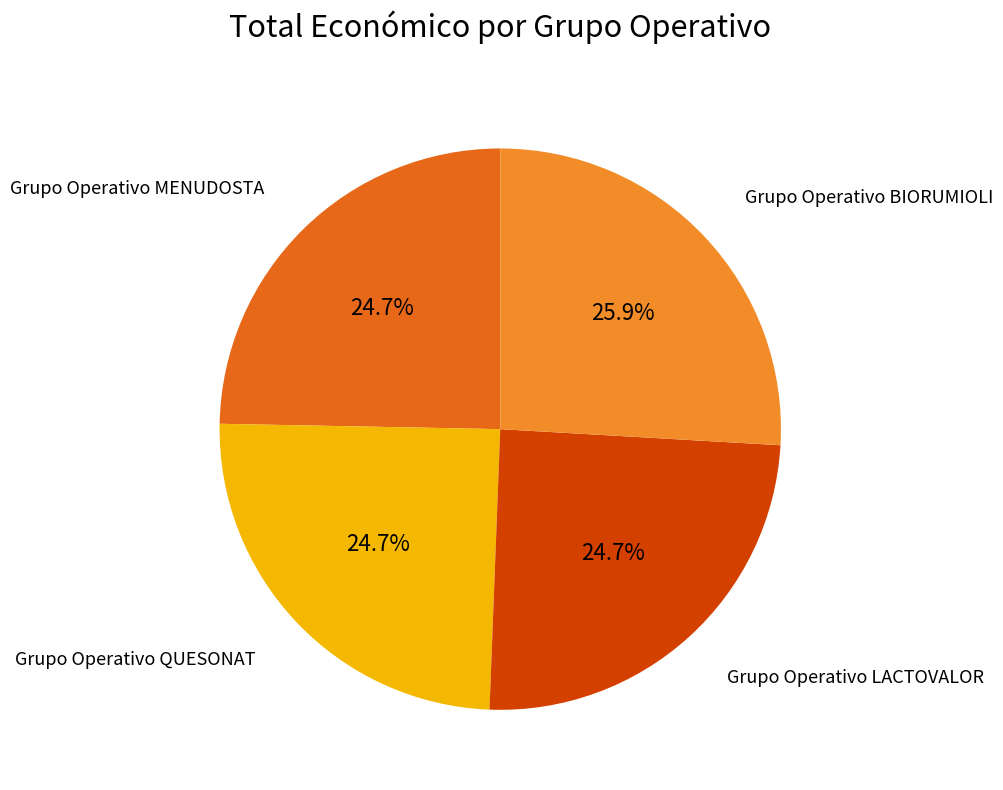

To the nearest percent, what percentage of the pie is Grupo Operativo MENUDOSTA?

25%